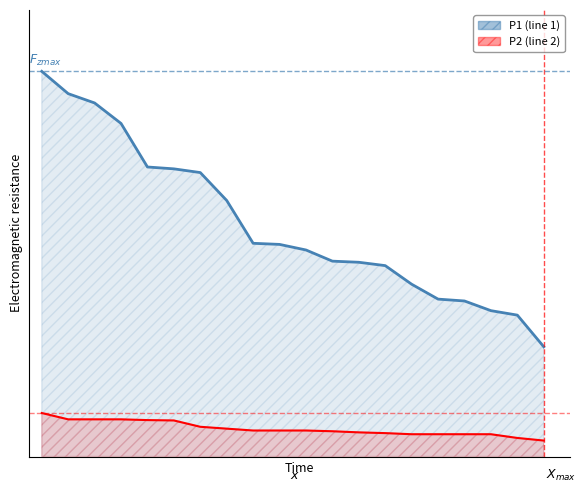

True or false: P1 and P2 cross at least once.

False